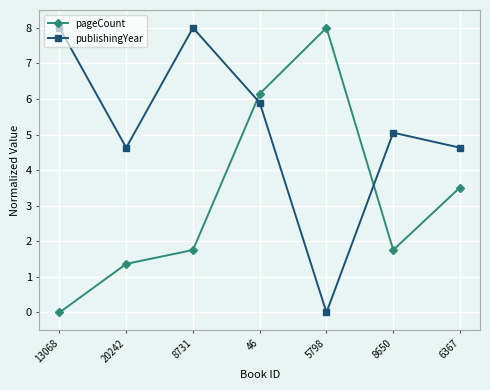

What is the difference between the highest and lowest values at 20242?

3.3